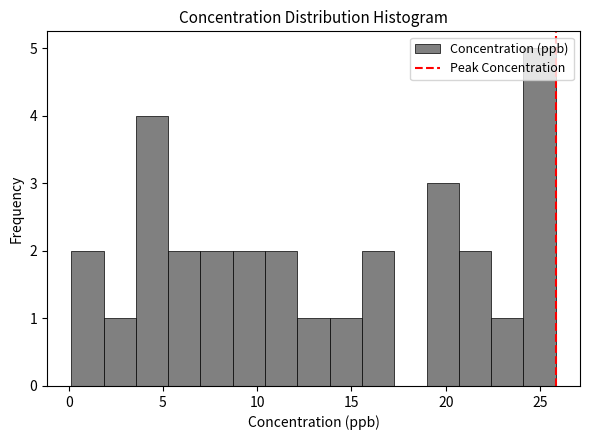

Around what value on the x-axis is the tallest bar? Give the approximate position of its centre, as read against the axis.

25.0